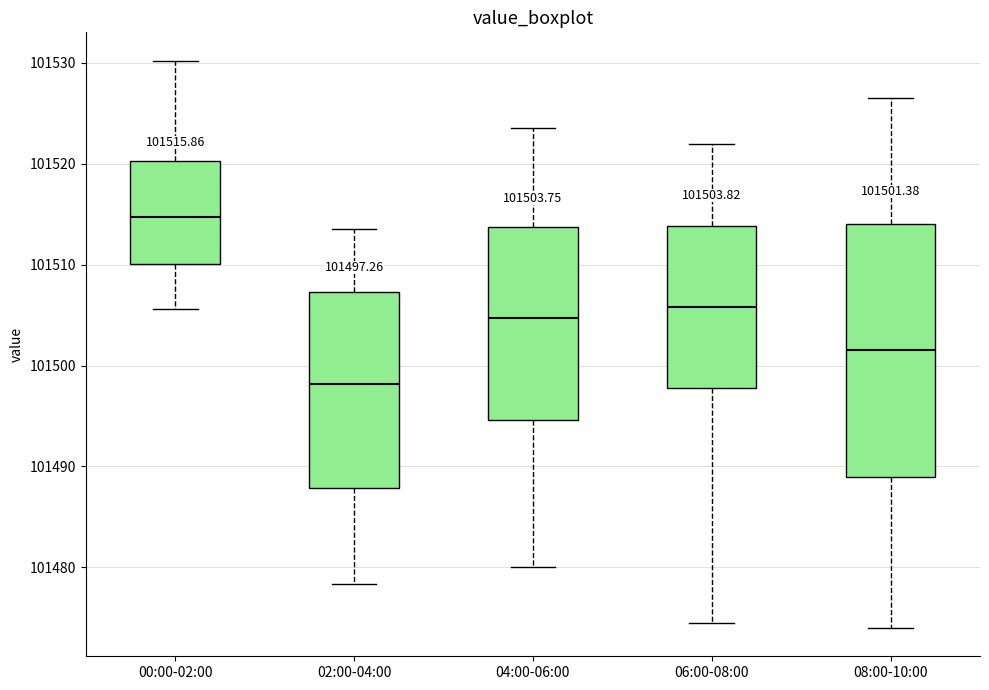

Which box is the tallest, from its lower edge to its upper edge?

08:00-10:00